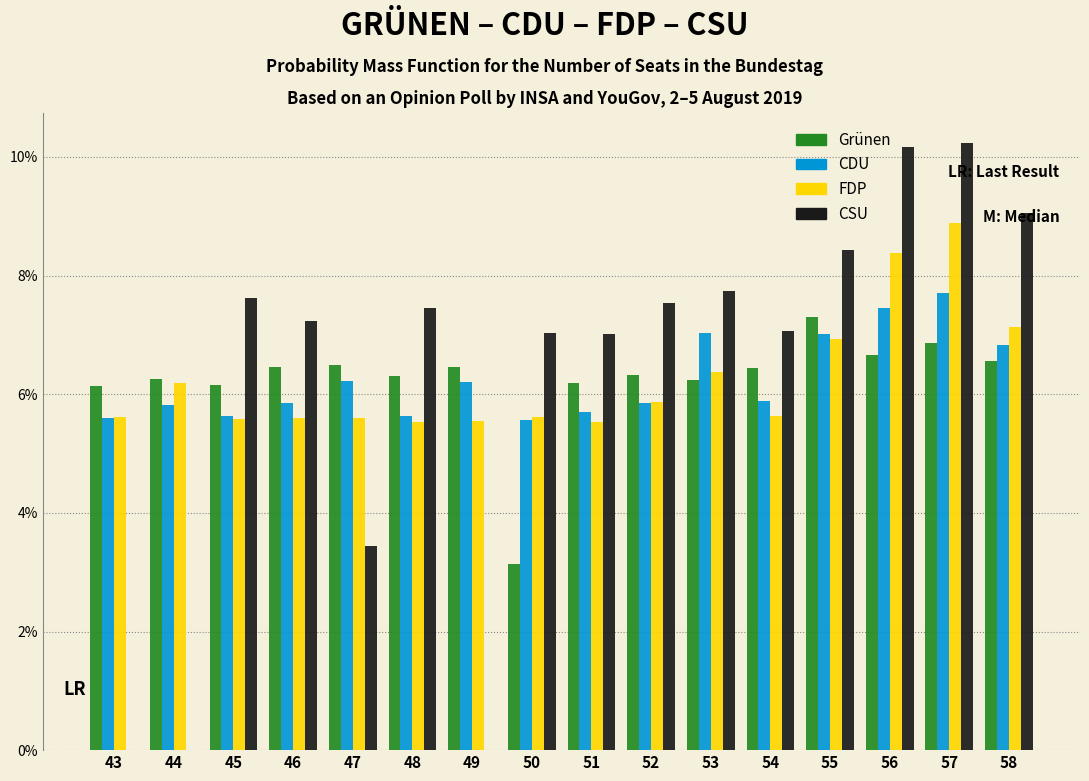

What is the total value across all series at 52?

25.6